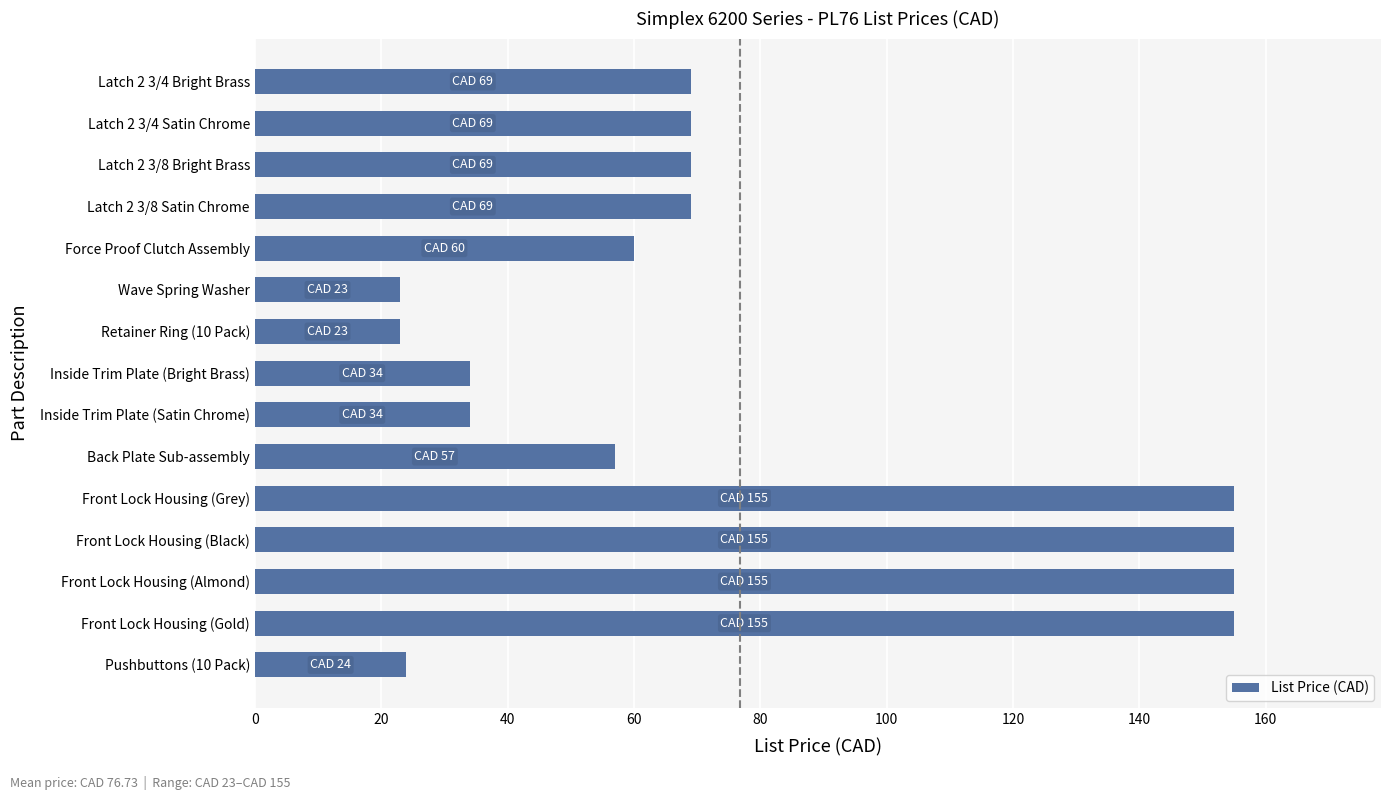

What is the sum of all values?

1151